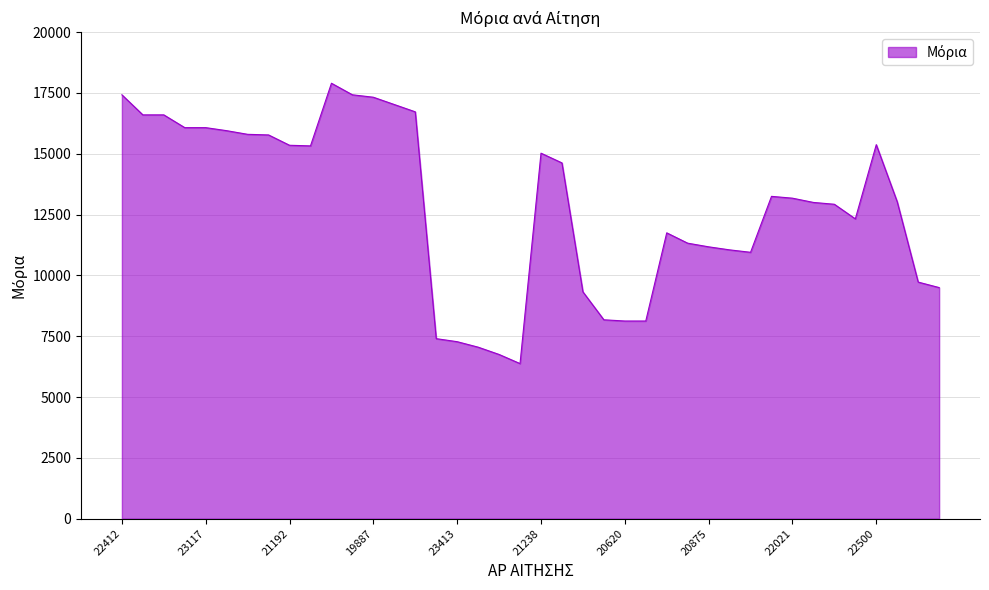

What is the difference between the maximum and minimum values?

11525